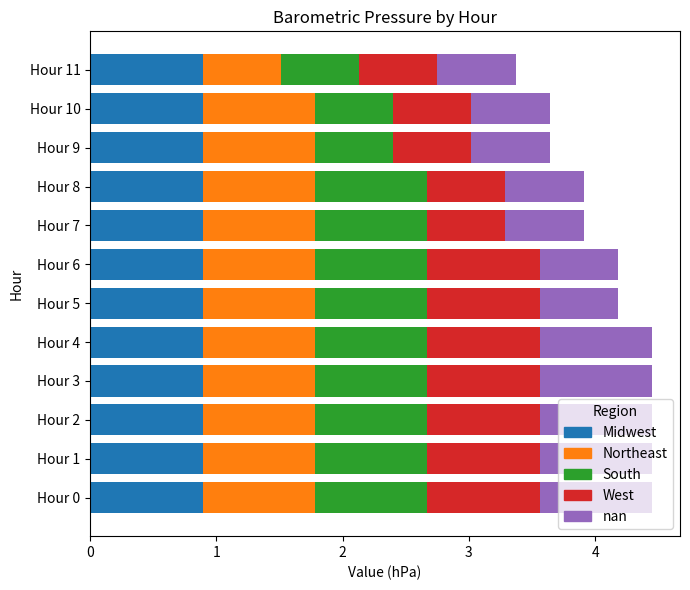

What is the sum of the Midwest values at Hour 5 and Hour 4?

1.8